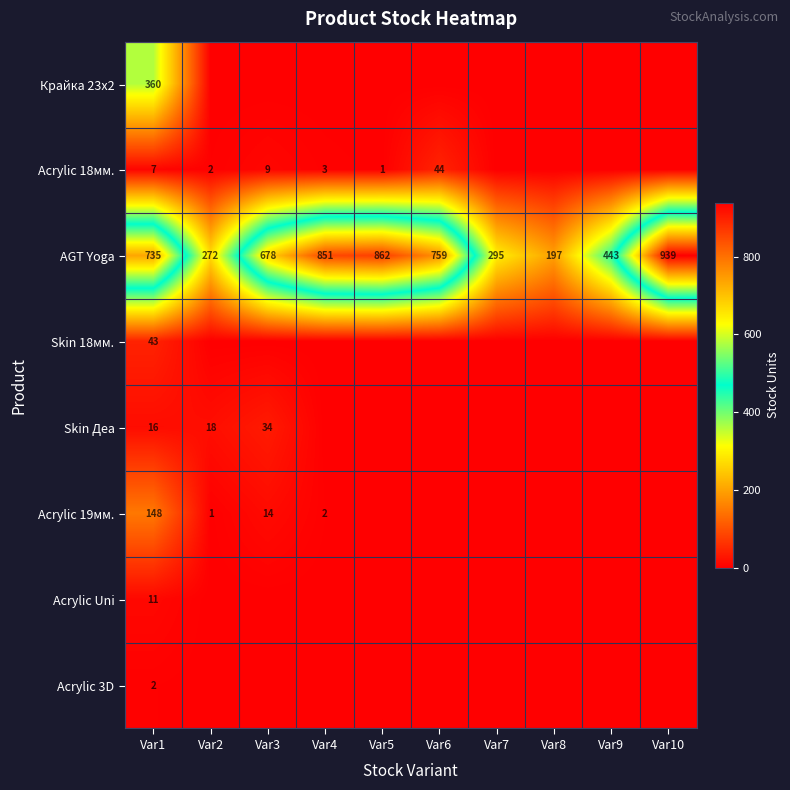

At which label does AGT Yoga reach its minimum?

Var8